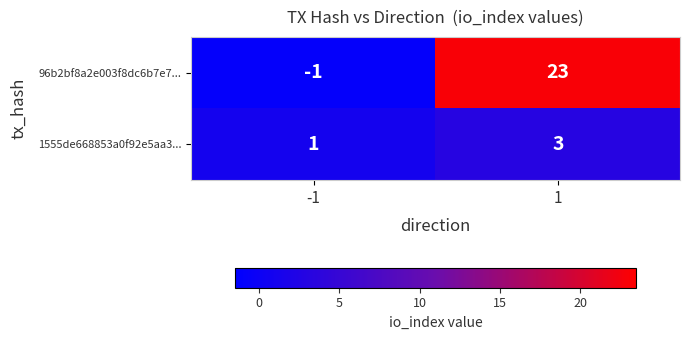

How many categories are shown in the chart?

2